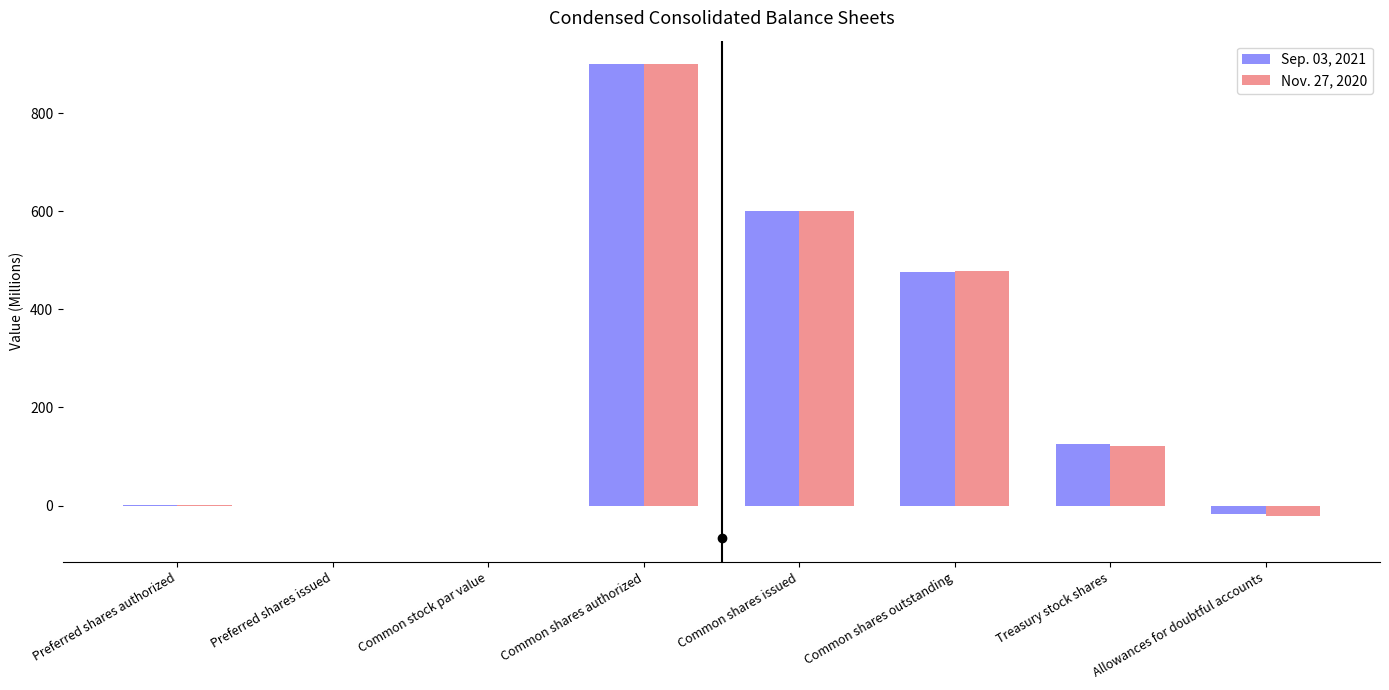

How many distinct data groups are displayed?

2